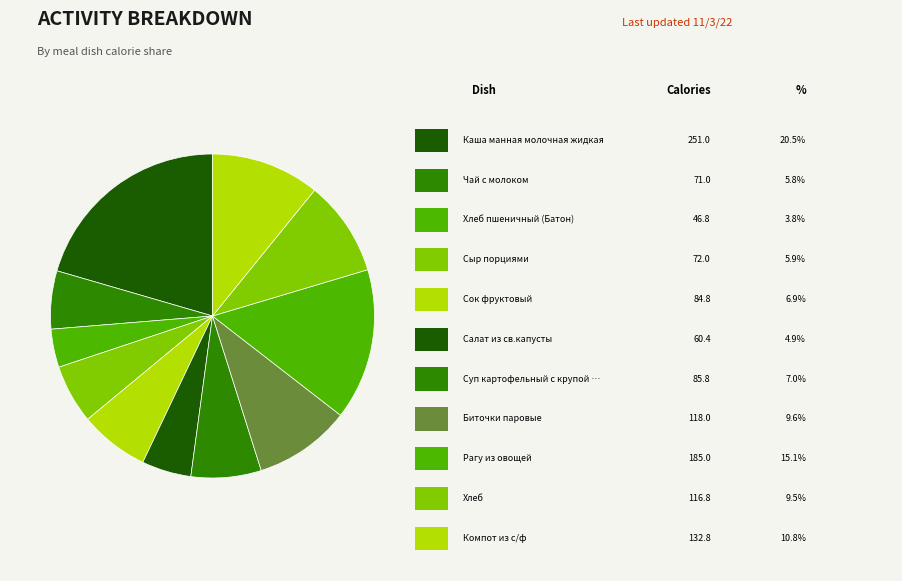

How many segments does this pie chart have?

11